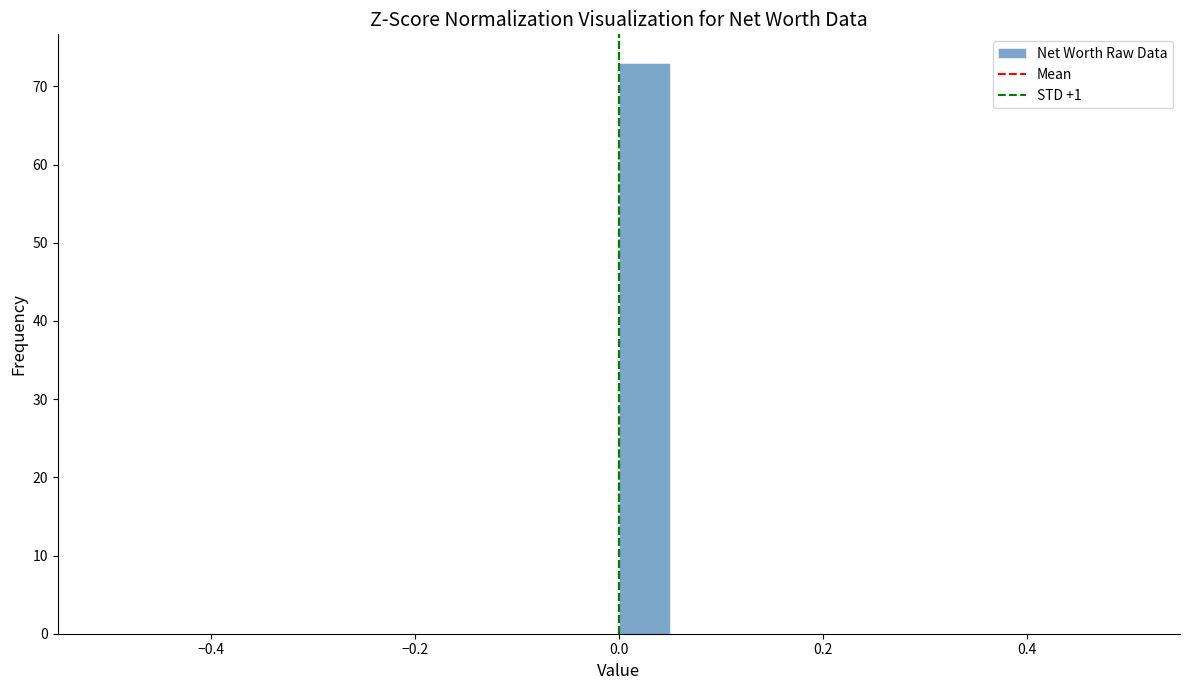

Read against the x-axis, roughly where is the centre of the tallest bar?

0.02